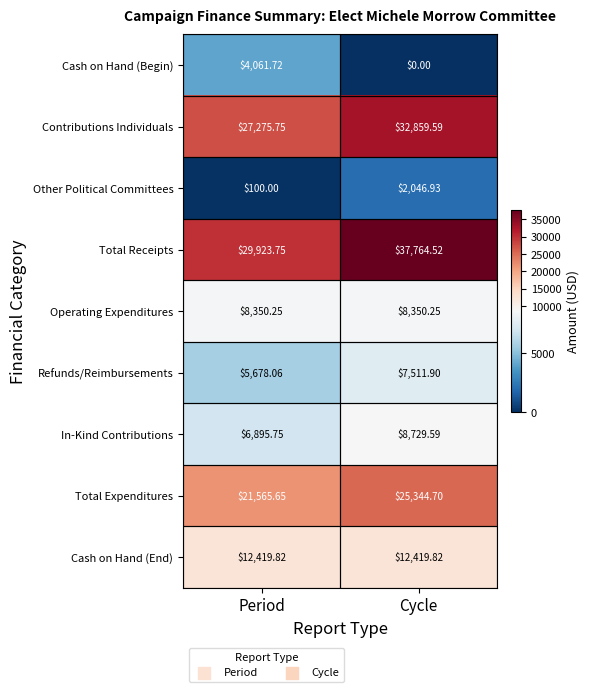

List the series in order of their peak value, lowest first.

Other Political Committees, Cash on Hand (Begin), Refunds/Reimbursements, Operating Expenditures, In-Kind Contributions, Cash on Hand (End), Total Expenditures, Contributions Individuals, Total Receipts